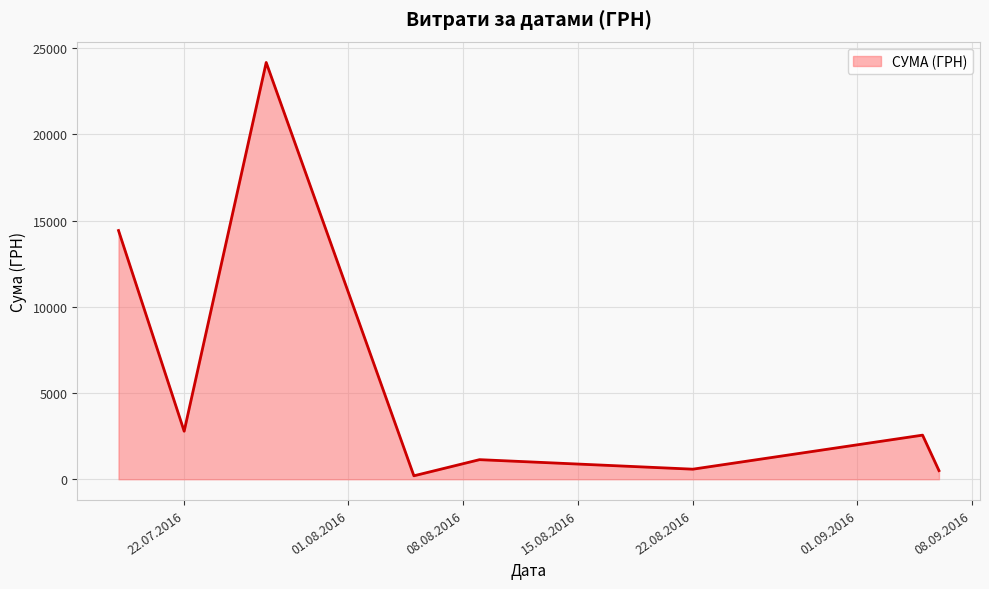

Count the number of categories in the chart.

8